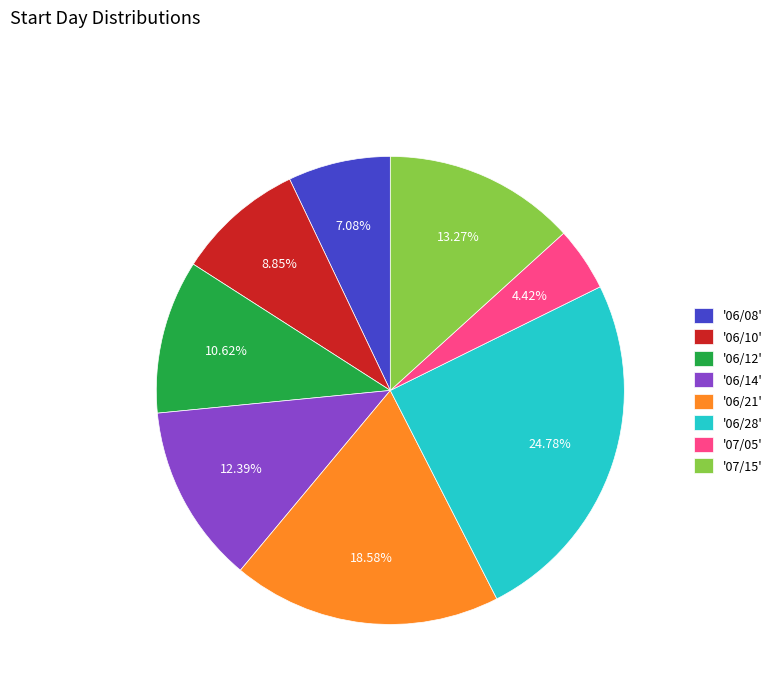

Rank the categories by value from lowest to highest.

'07/05', '06/08', '06/10', '06/12', '06/14', '07/15', '06/21', '06/28'